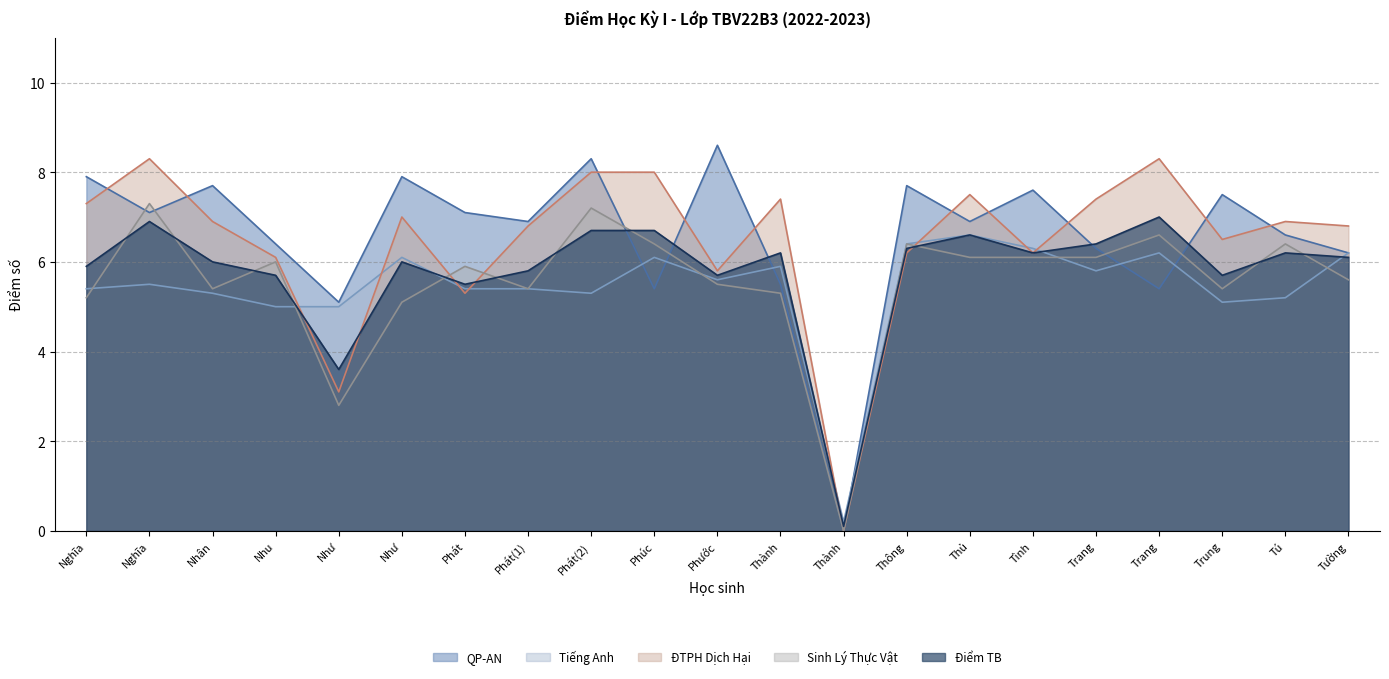

Which series has the widest spread of values?

QP-AN